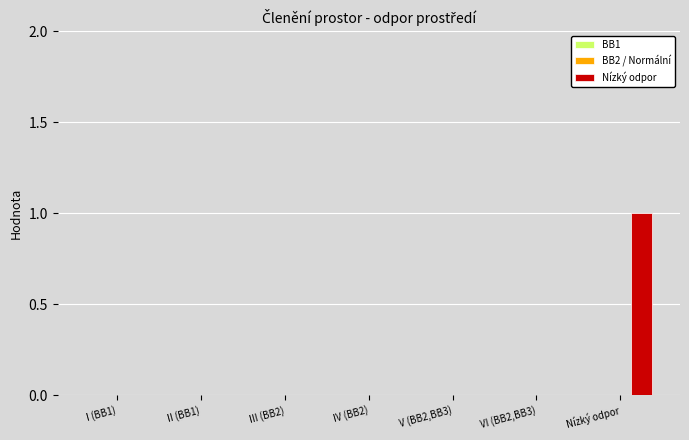

Which has a higher value, Nízký odpor or I (BB1)?

Nízký odpor